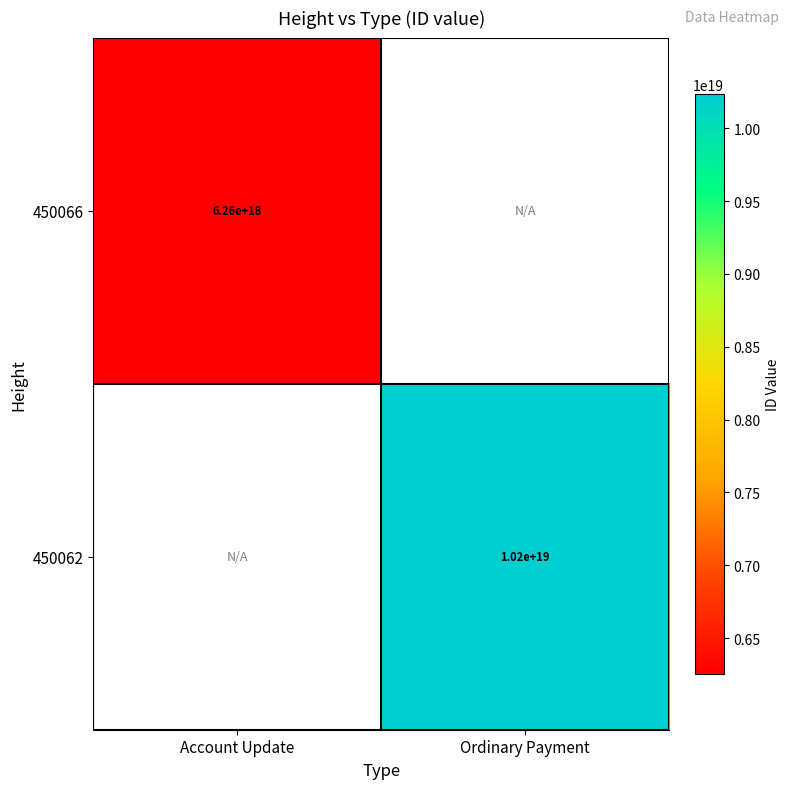

Is it true that 450066 equals 6260000000000000000 at Account Update?

True